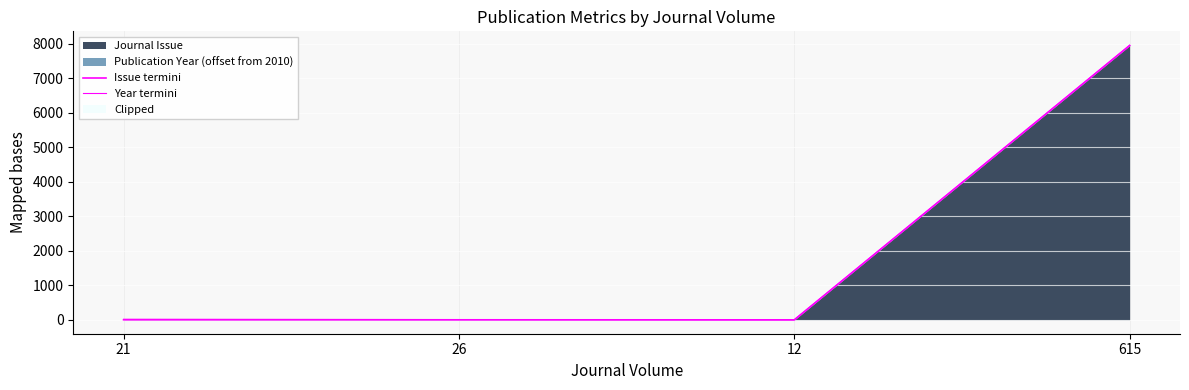

True or false: Year termini and Issue termini cross at least once.

False